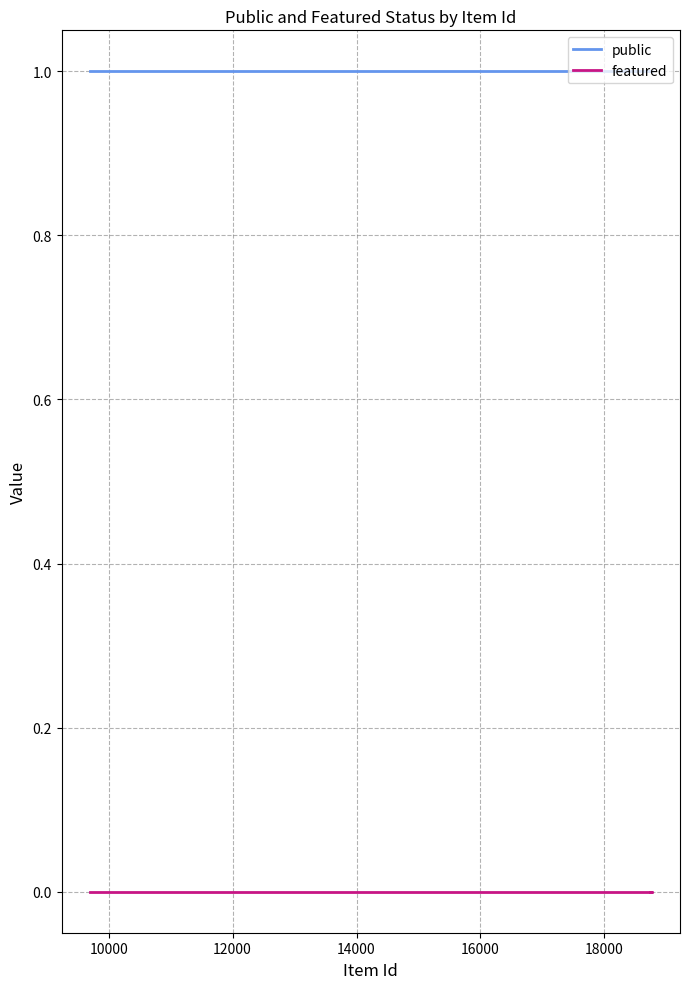

Which series has the largest range (max minus min)?

public